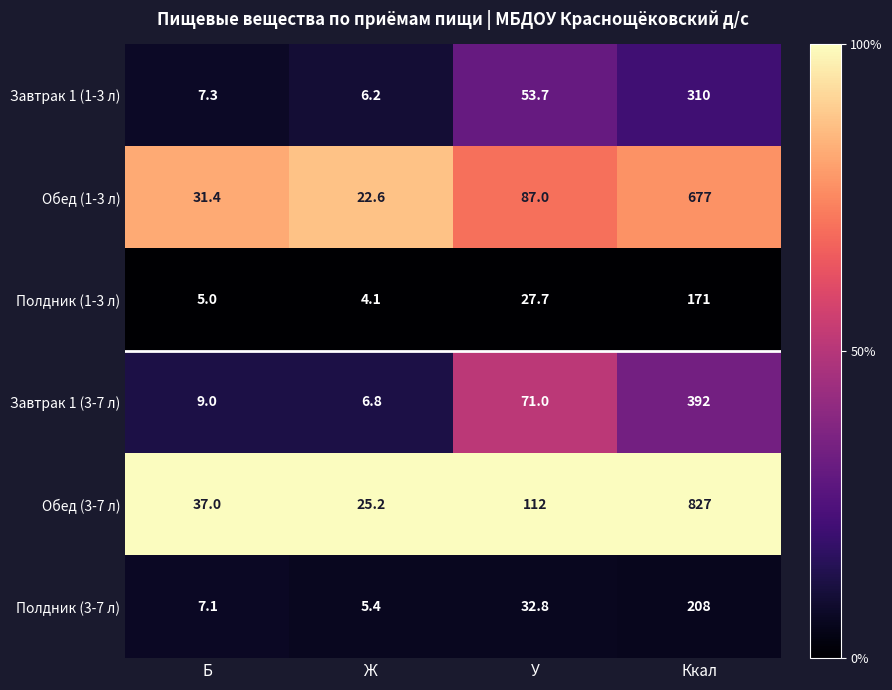

Where is Завтрак 1 (3-7 л) nearest to the value 199?

У